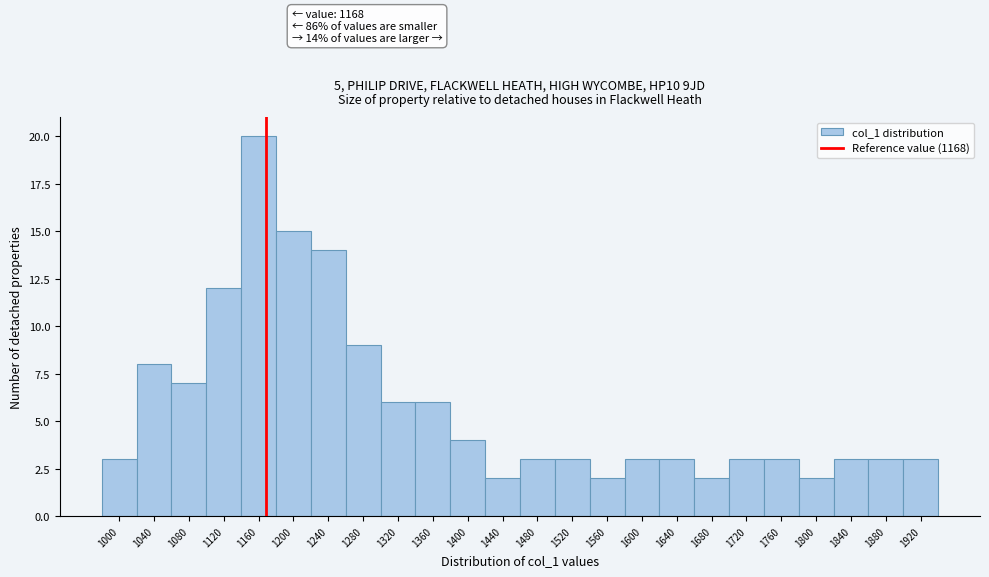

Over which range of the x-axis is the bar tallest?

1140 to 1180